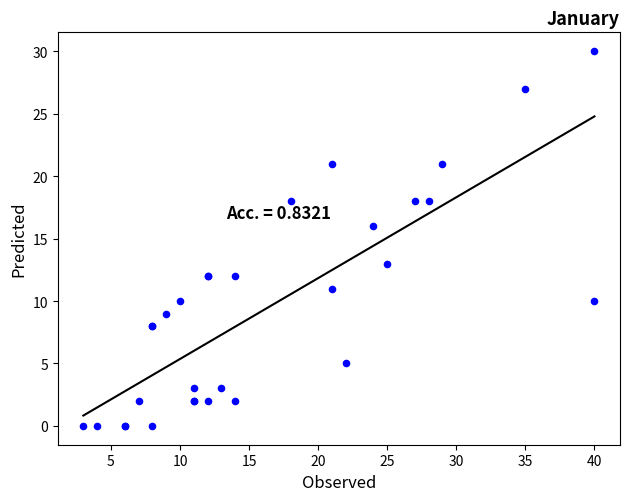

What Y value in the scatter plot is closest to 15?

16